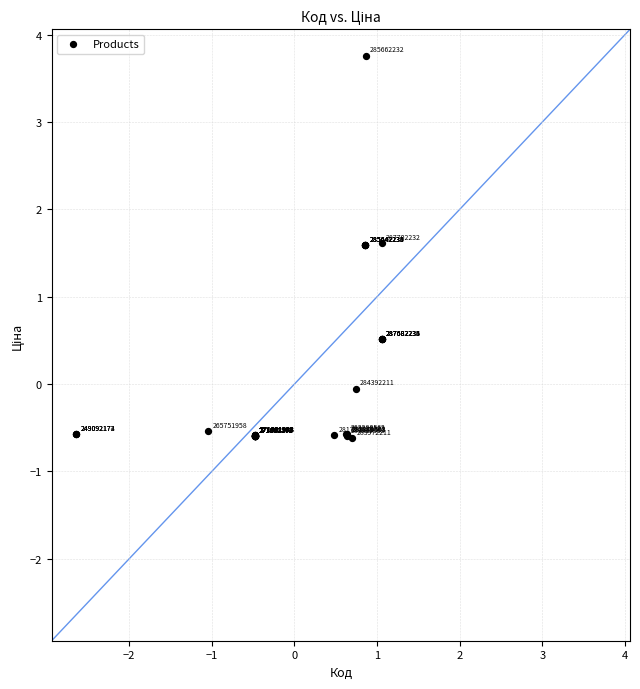

What Y value in the scatter plot is closest to 1?

0.5